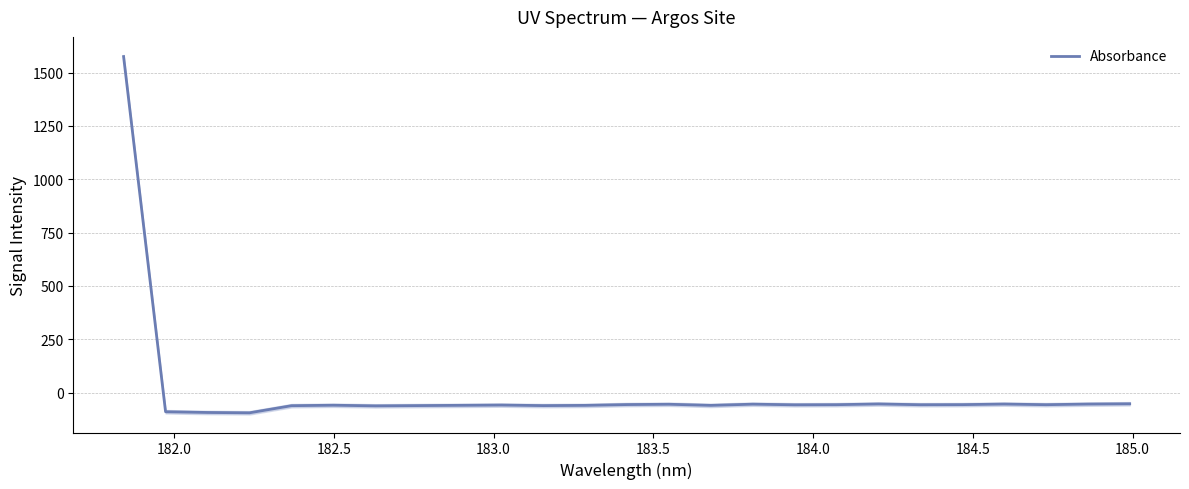

Count the number of categories in the chart.

25